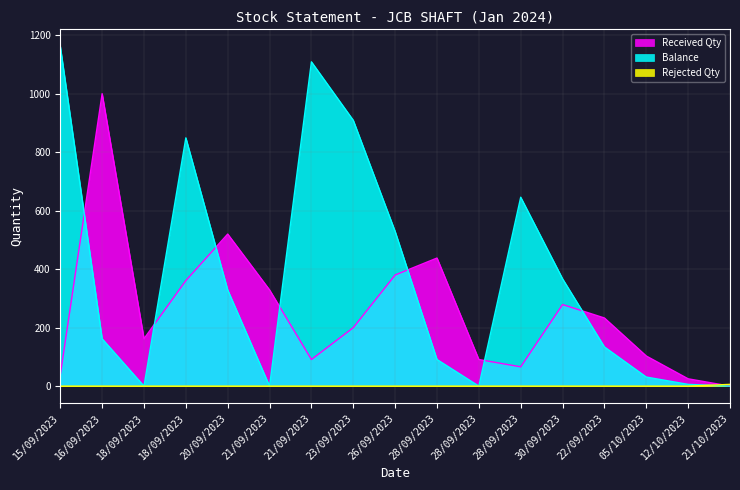

What is the label of the 7th point from the left?

21/09/2023